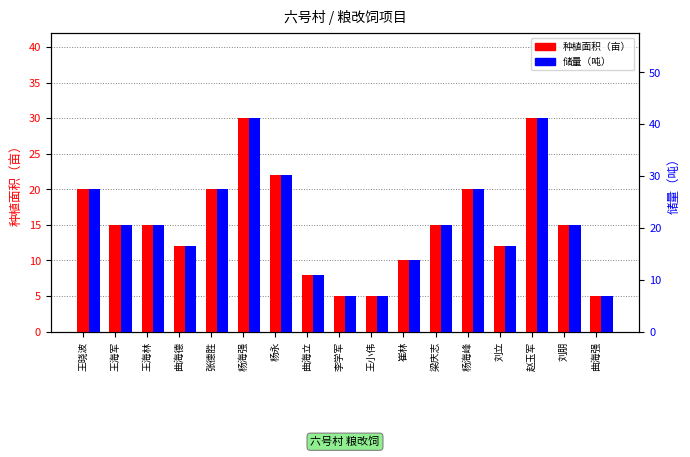

Read the 种植面积（亩） value at 曲海强.

5.0